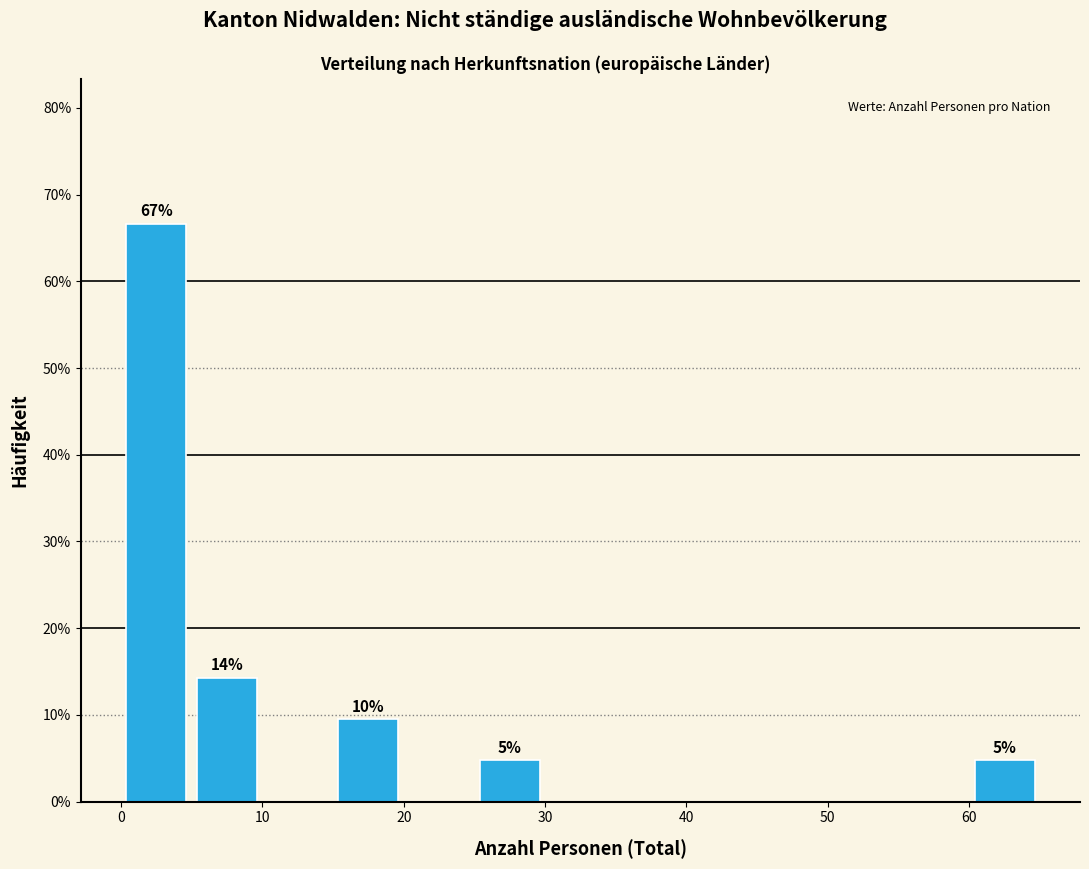

Which range on the x-axis has the tallest bar?

0 to 5